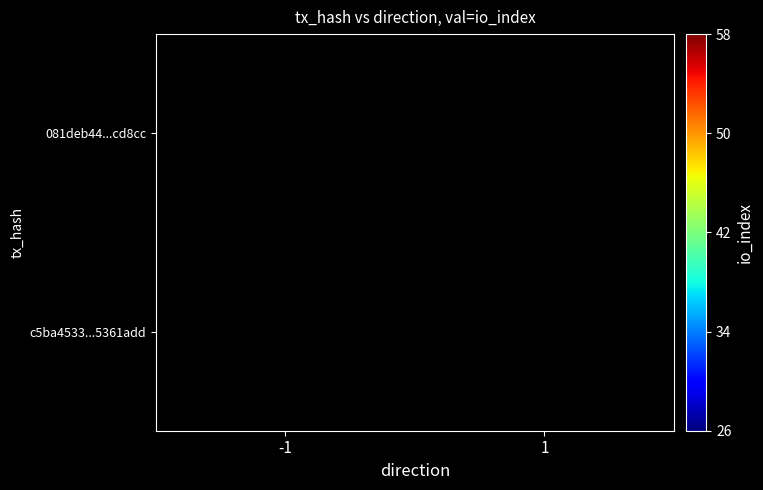

Reading right to left, what are all the values shown in this chart?

c5ba4533...5361add: 1=0	-1=58
081deb44...cd8cc: 1=26	-1=0